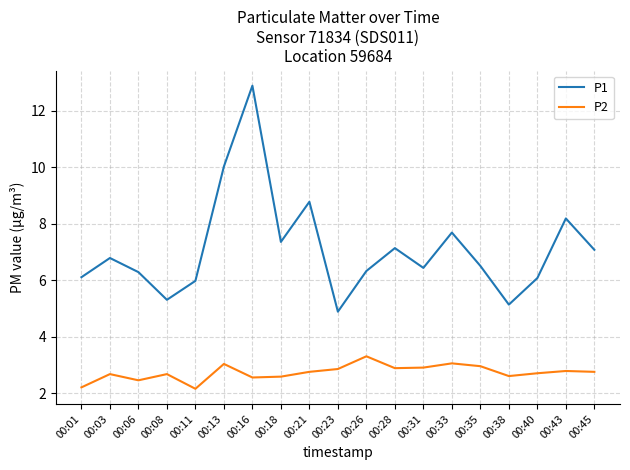

What is the total value across all series at 00:16?

15.4